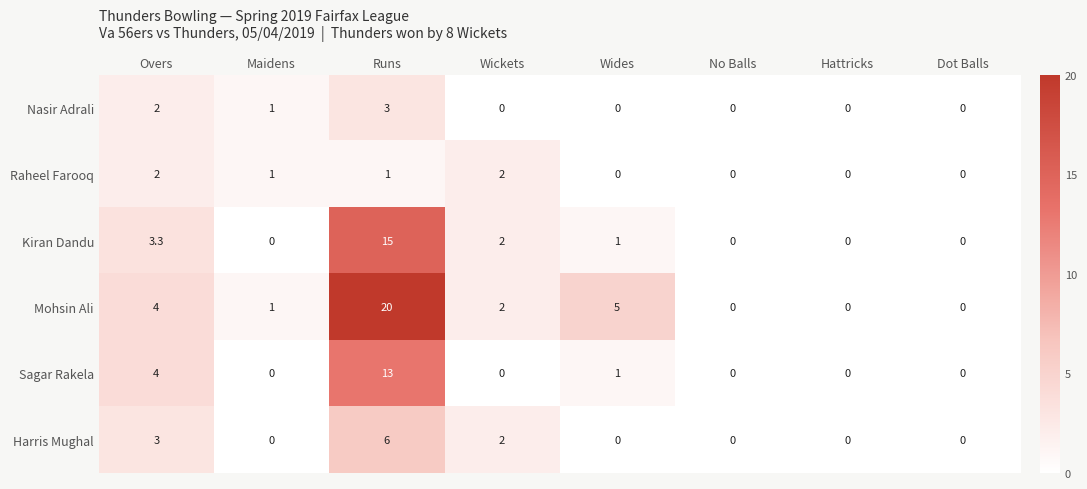

What is the total value across all series at Wickets?

8.0